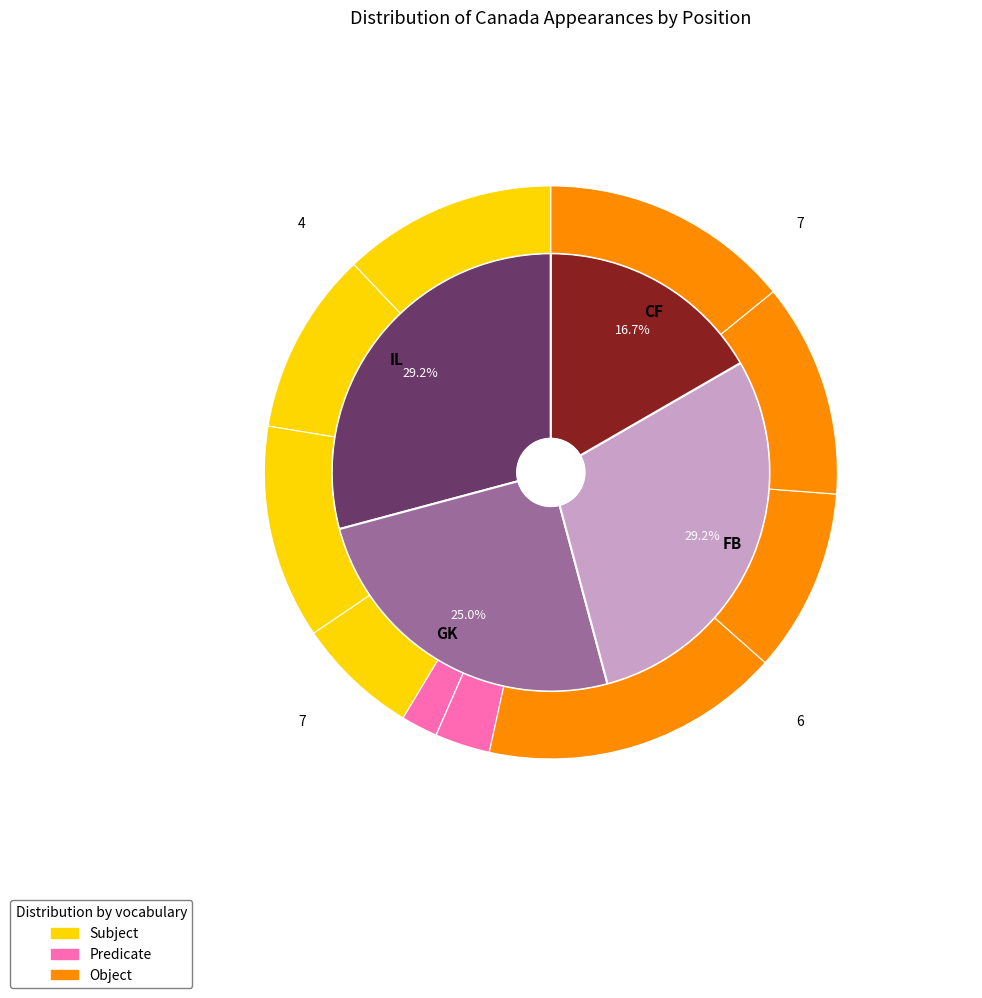

How many segments does this pie chart have?

8